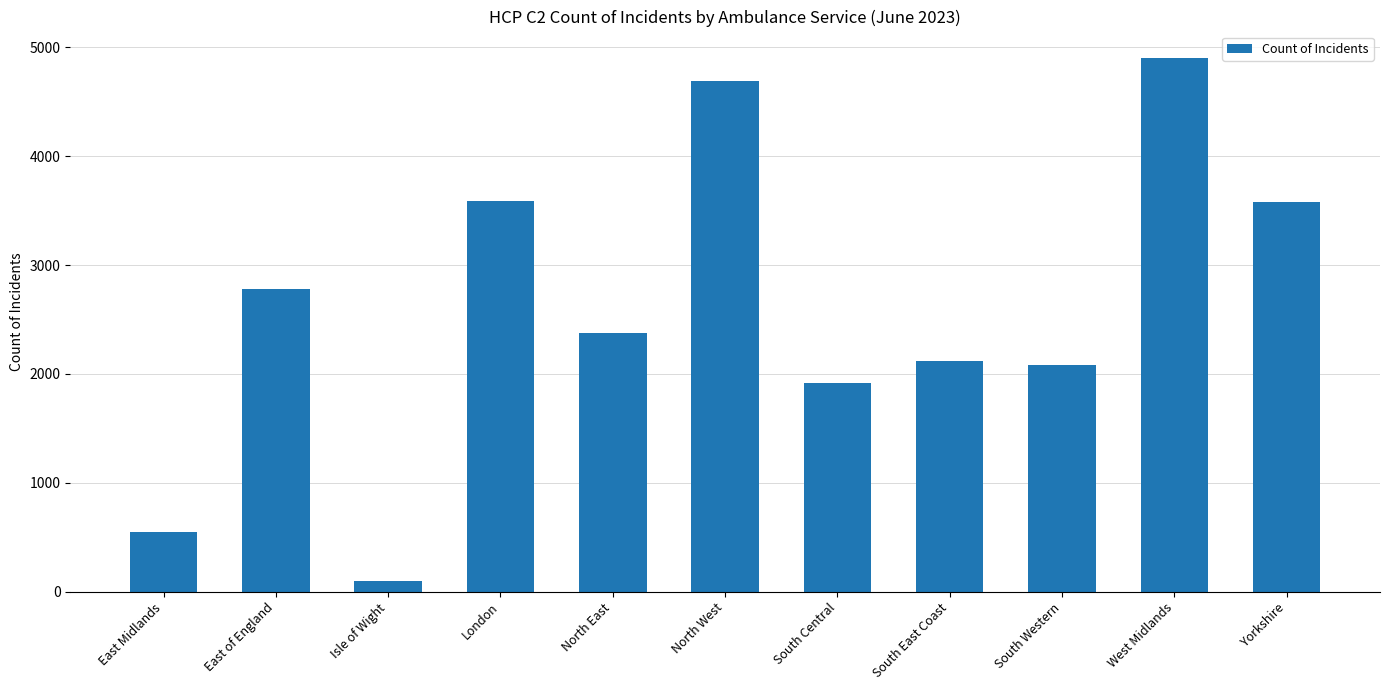

What is the difference between the maximum and minimum values?

4805